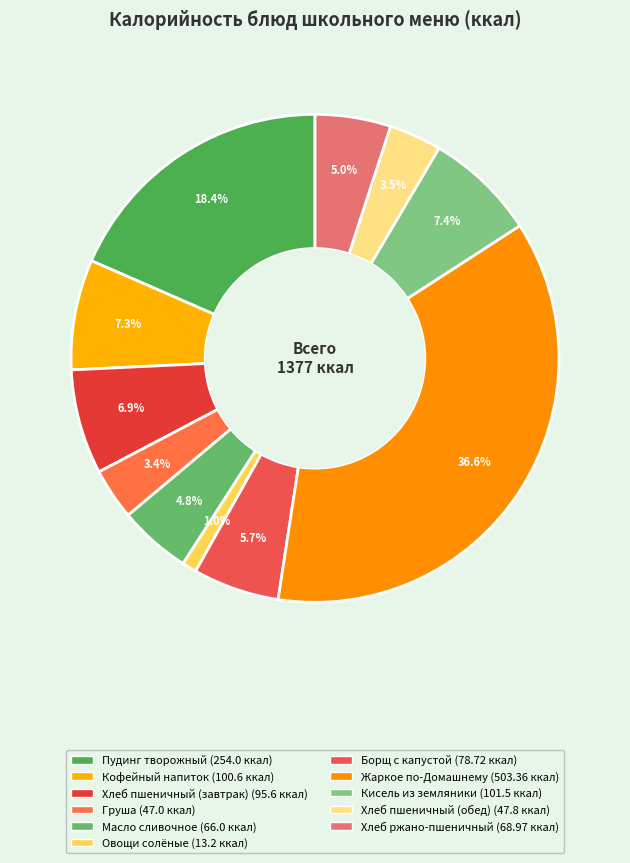

Is it true that Хлеб пшеничный (завтрак) is 1% of the pie?

False